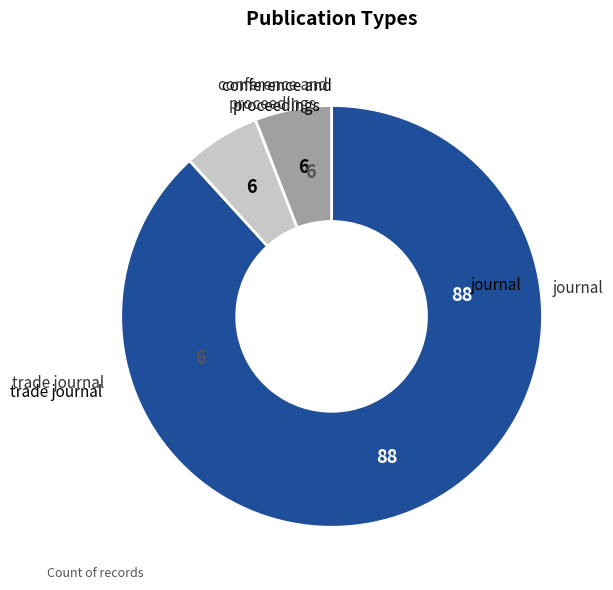

Does any single category account for the majority?

Yes